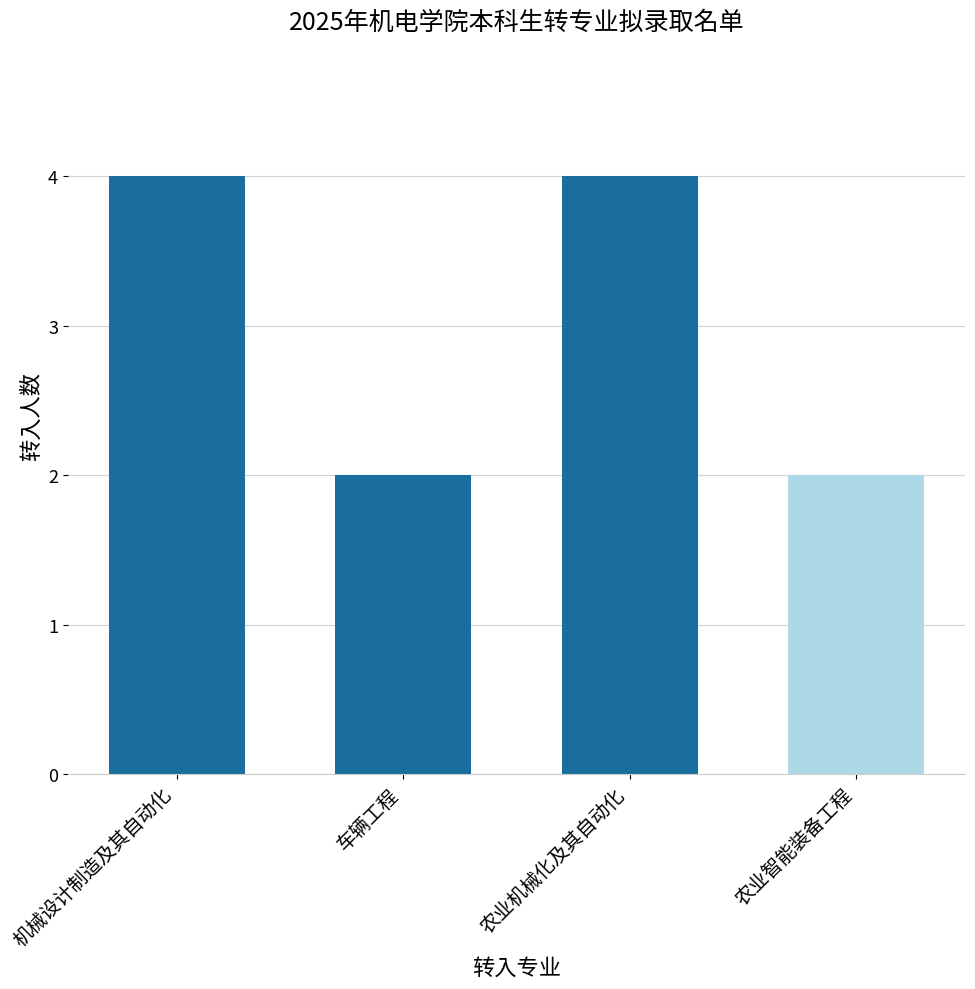

How many bars are there in total?

4